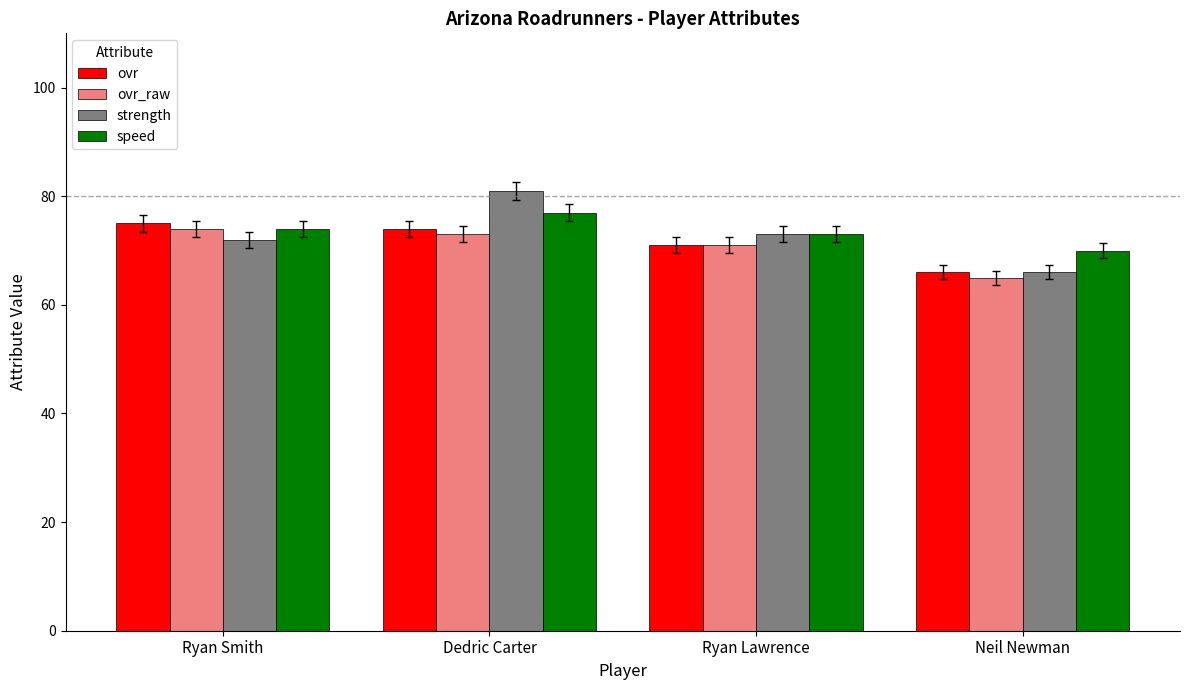

Reading left to right, what are all the values shown in this chart?

ovr: 75	74	71	66
ovr_raw: 74	73	71	65
strength: 72	81	73	66
speed: 74	77	73	70